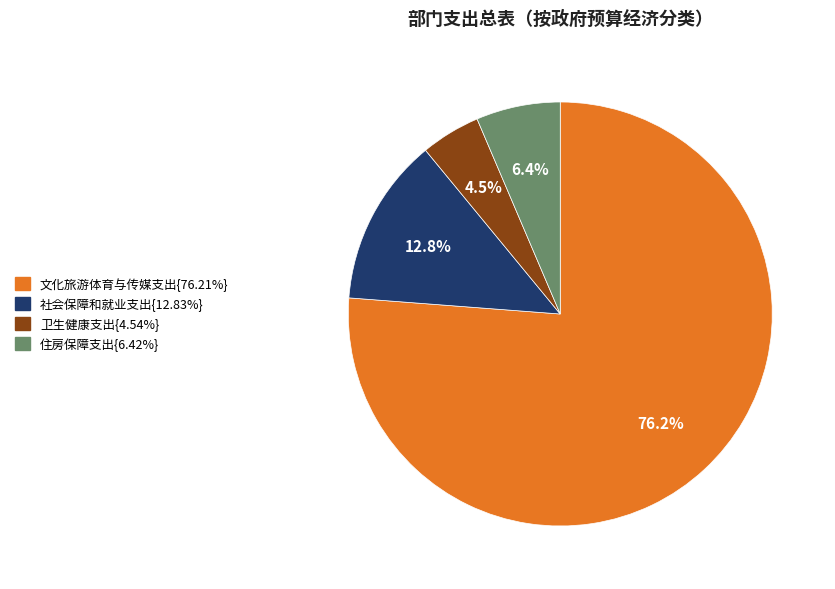

Does any single category account for the majority?

Yes